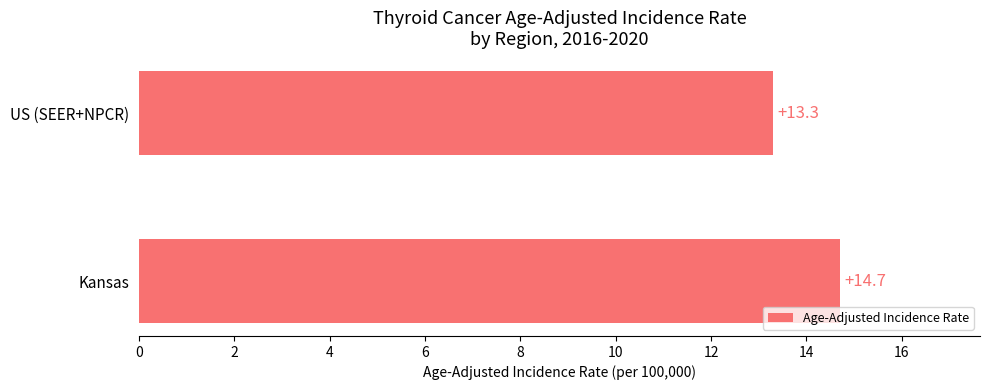

How many categories are shown in the chart?

2